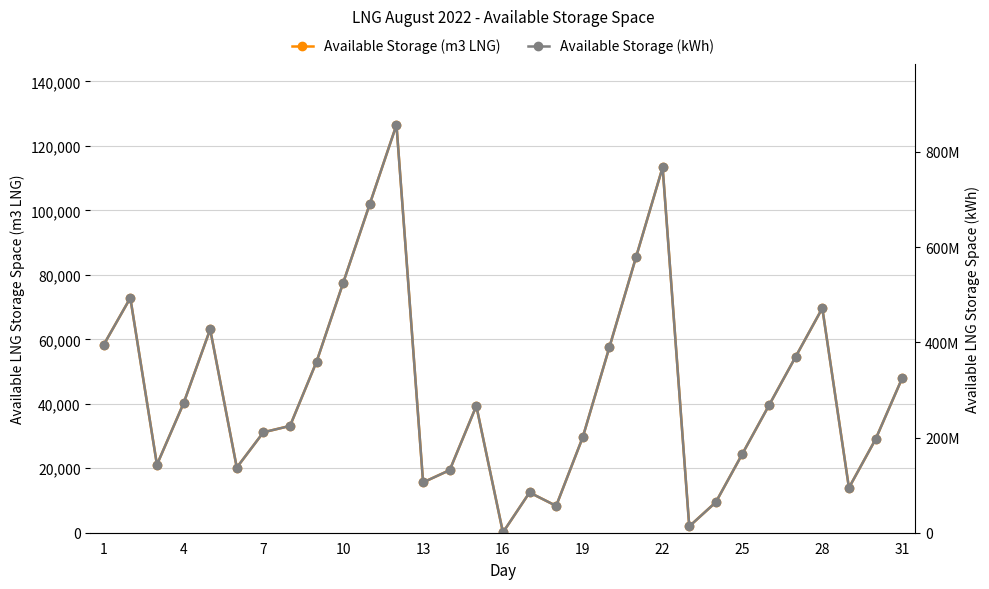

True or false: Available Storage (kWh) and Available Storage (m3 LNG) cross at least once.

False